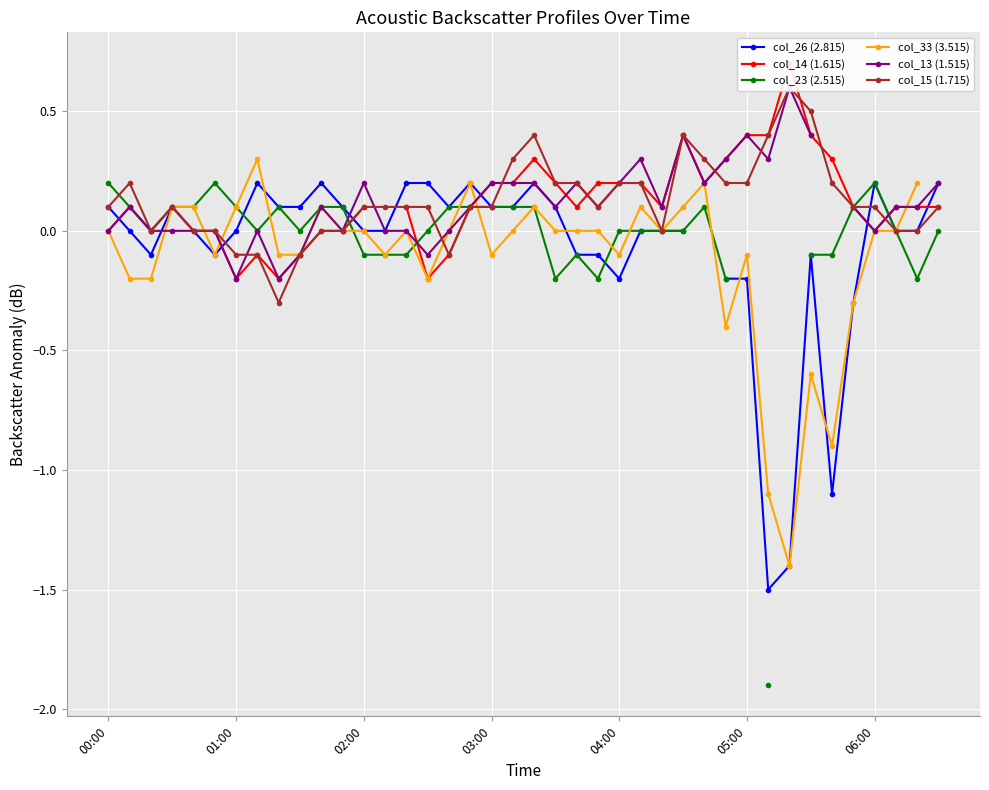

How many positive values does the col_15 (1.715) series have?

27